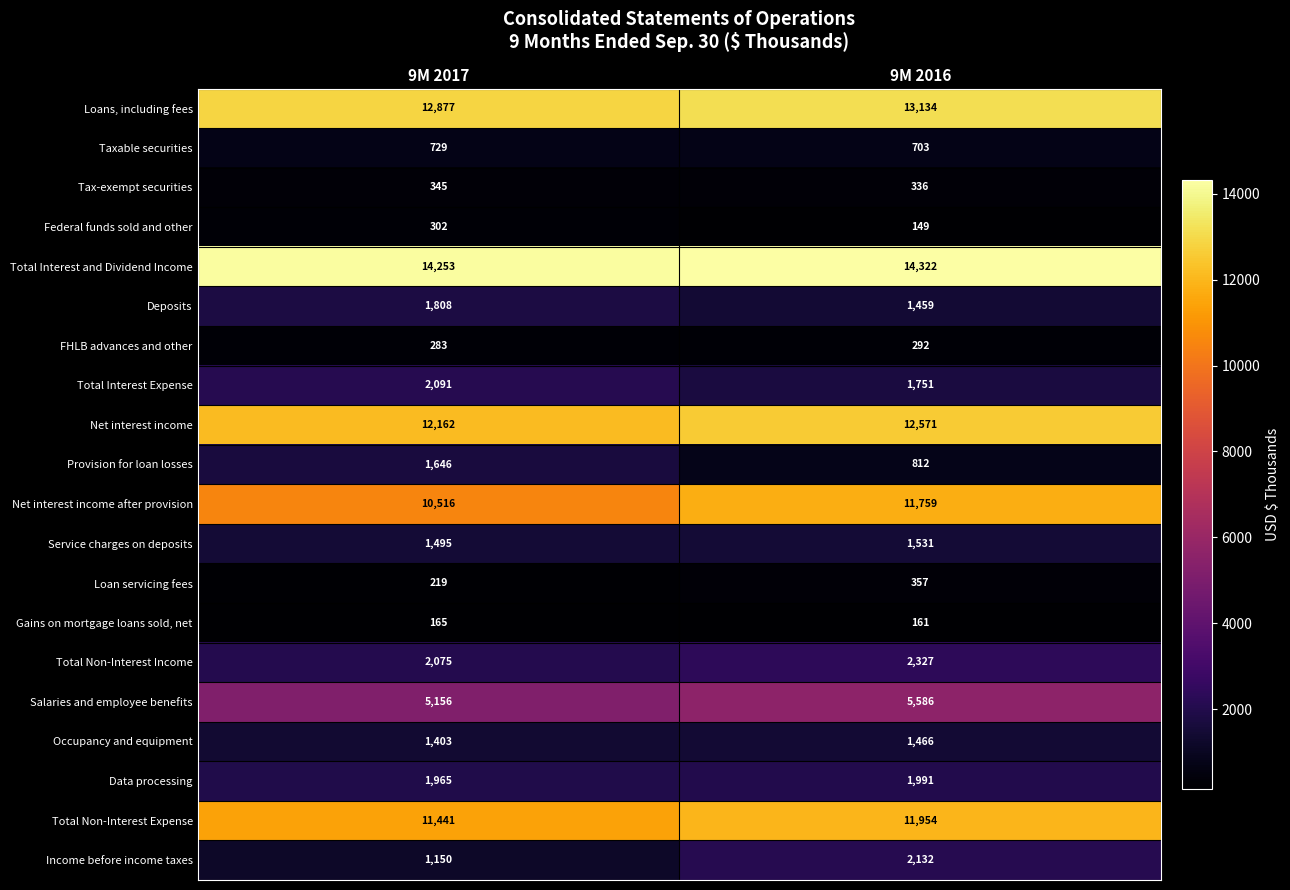

At which category is the sum across all series the highest?

9M 2016